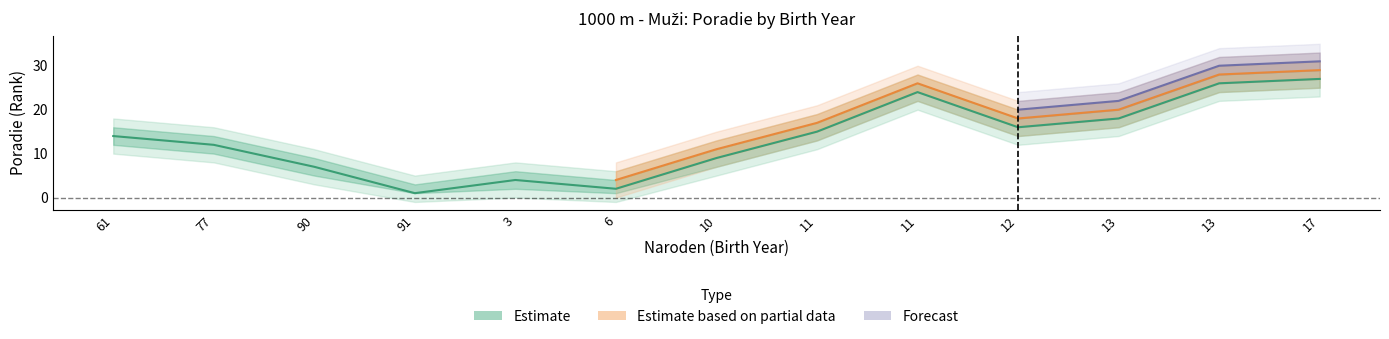

Does the chart display data point markers on the line(s)?

No